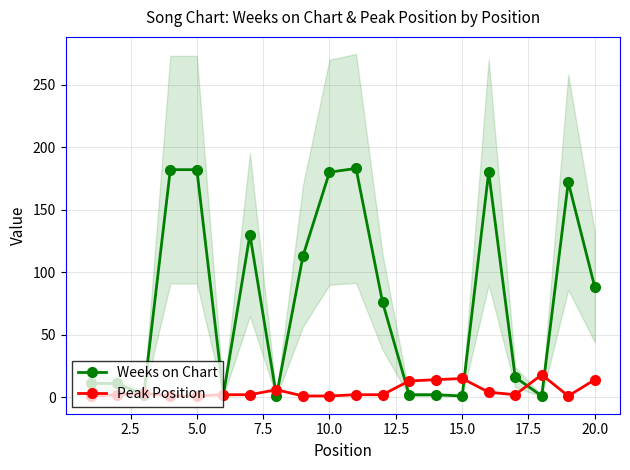

How many times do Weeks on Chart and Peak Position cross each other?

8